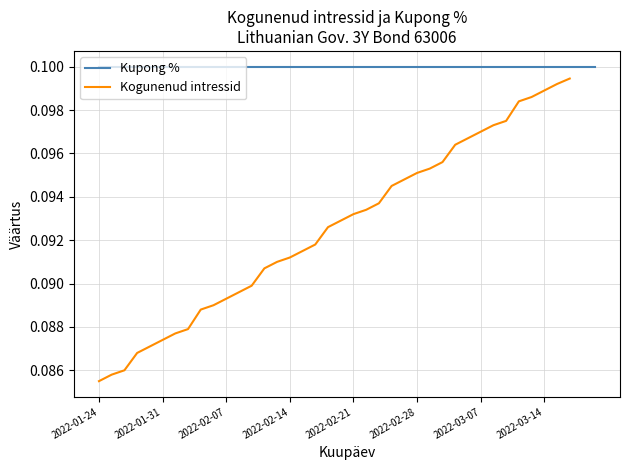

Where is Kupong % nearest to the value 0?

2022-01-24